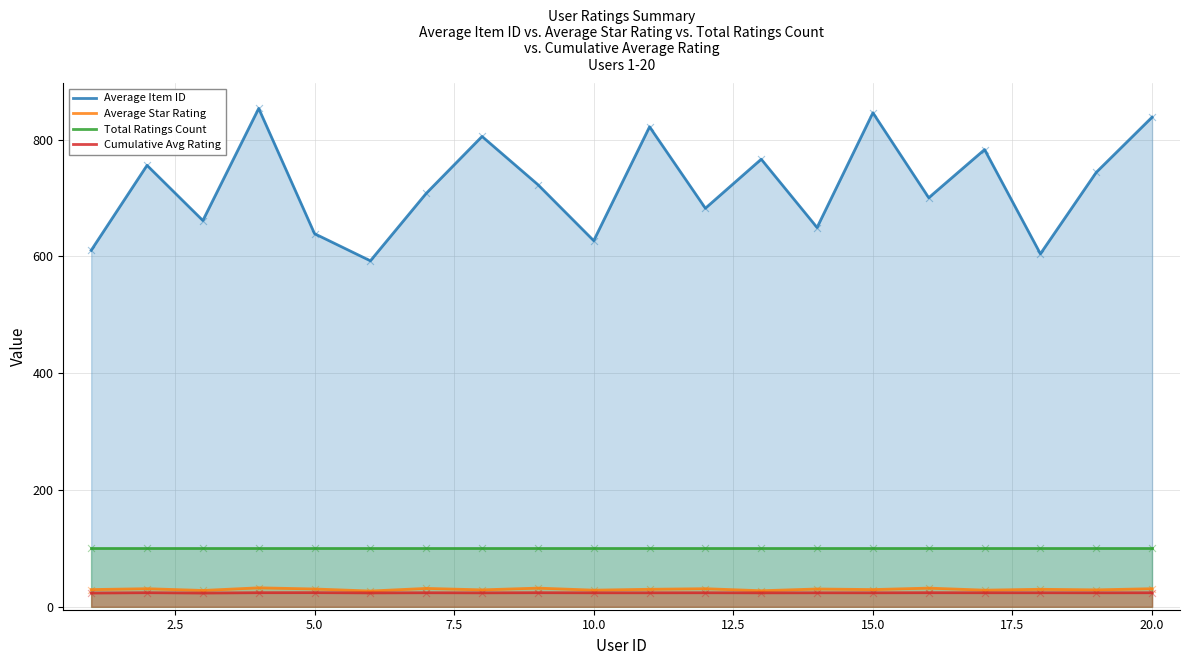

What are all the series names shown in the legend?

Average Item ID, Average Star Rating, Total Ratings Count, Cumulative Avg Rating